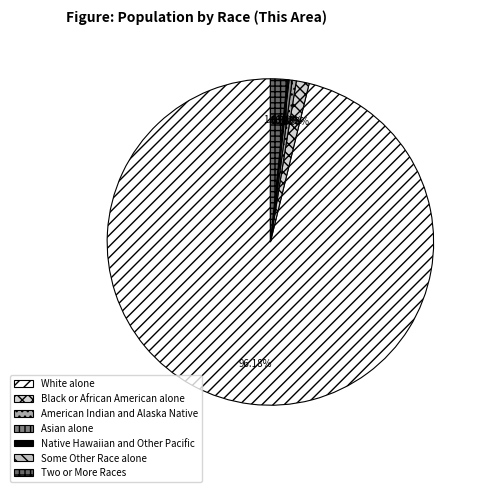

Approximately how many times larger is the value at White alone compared to Two or More Races?

58.4